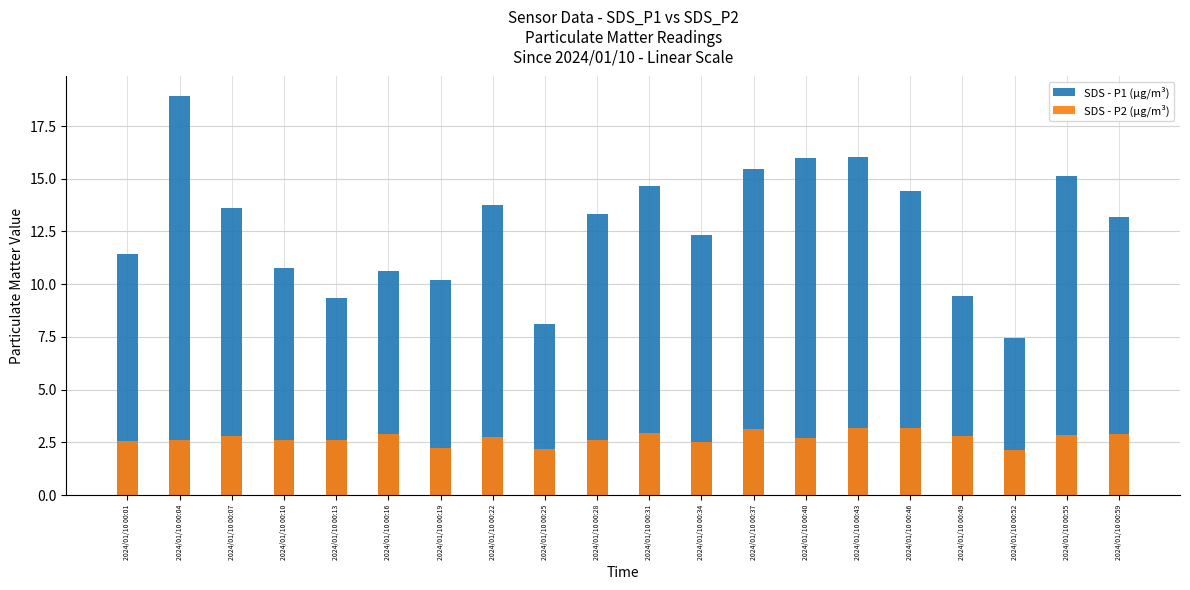

At 2024/01/10 00:16, list the series in order from largest to smallest.

SDS - P1 (µg/m³), SDS - P2 (µg/m³)